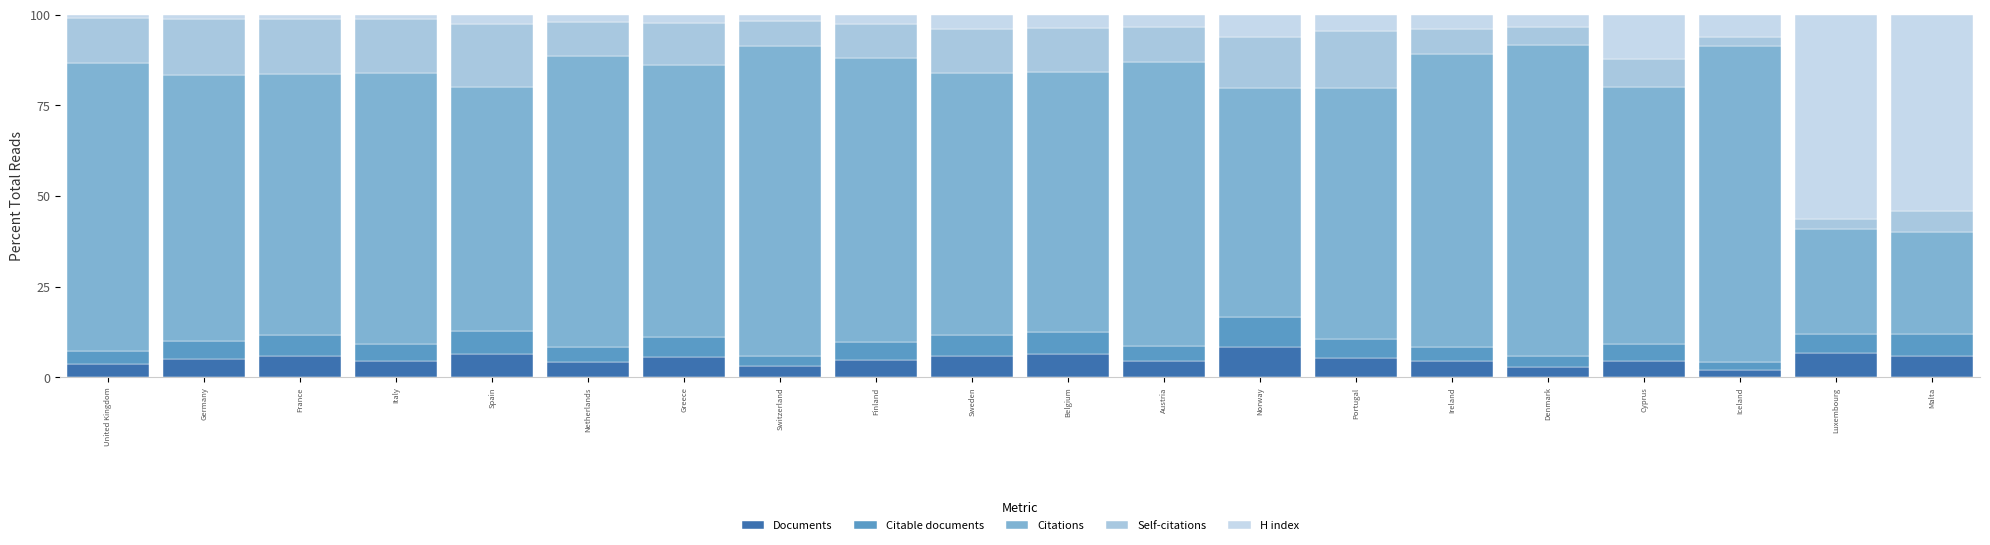

Count the number of data series in this chart.

5